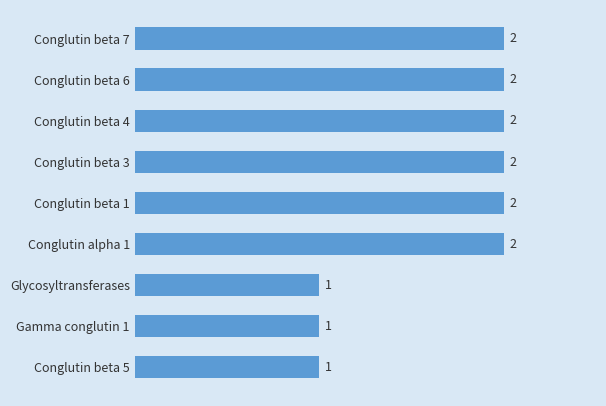

True or false: the data shows 1 at Gamma conglutin 1.

True